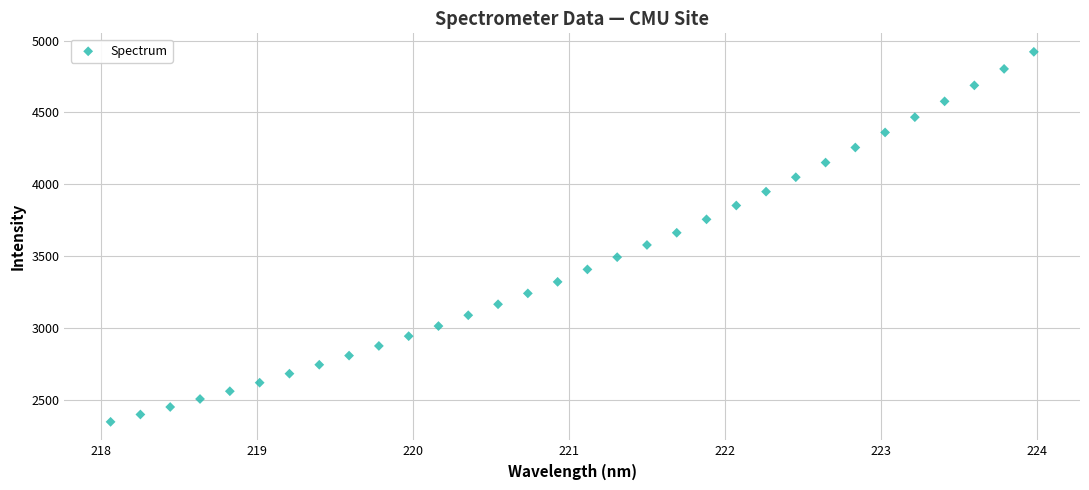

What is the range of X values (max minus min)?

5.9